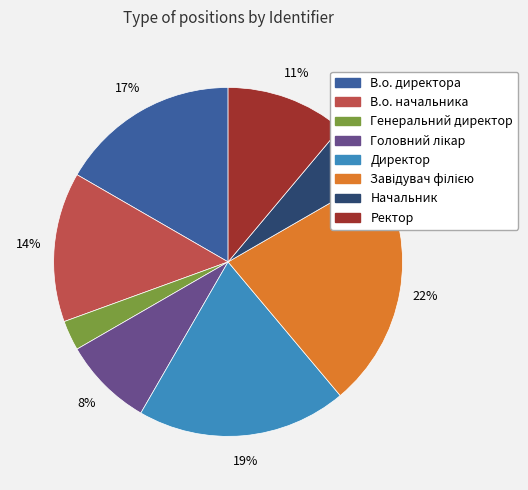

What percentage is the Генеральний директор slice, to the nearest percent?

3%